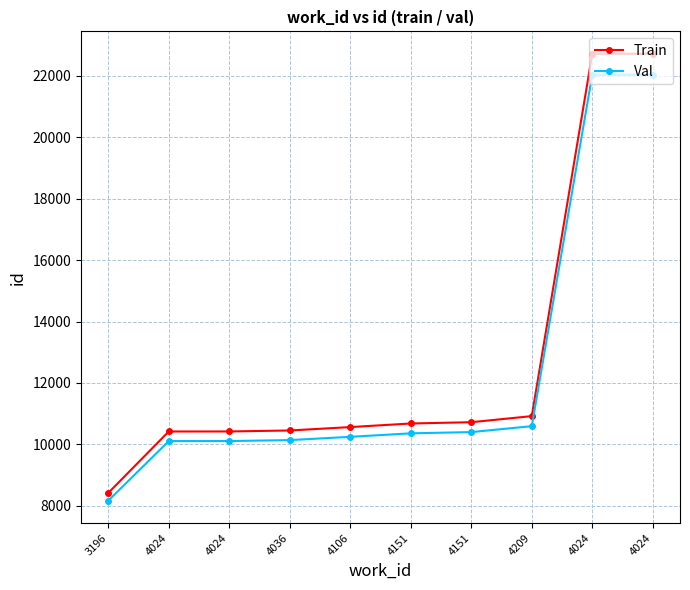

What is the total value across all series at 4151?

21039.6